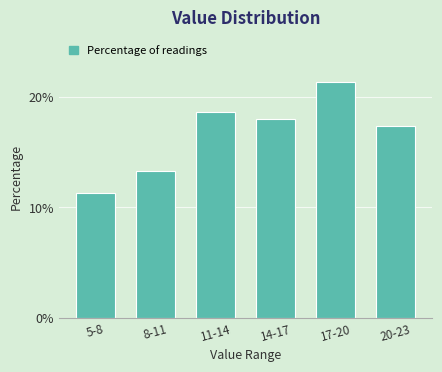

Reading left to right, extract all data points from this chart.

11.3	13.3	18.7	18.0	21.3	17.3